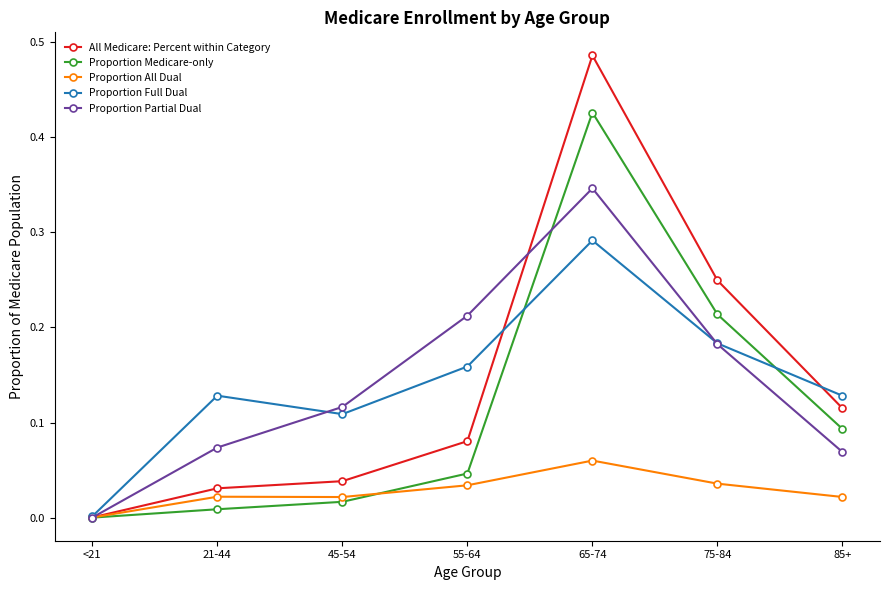

At which category is the sum across all series the highest?

65-74